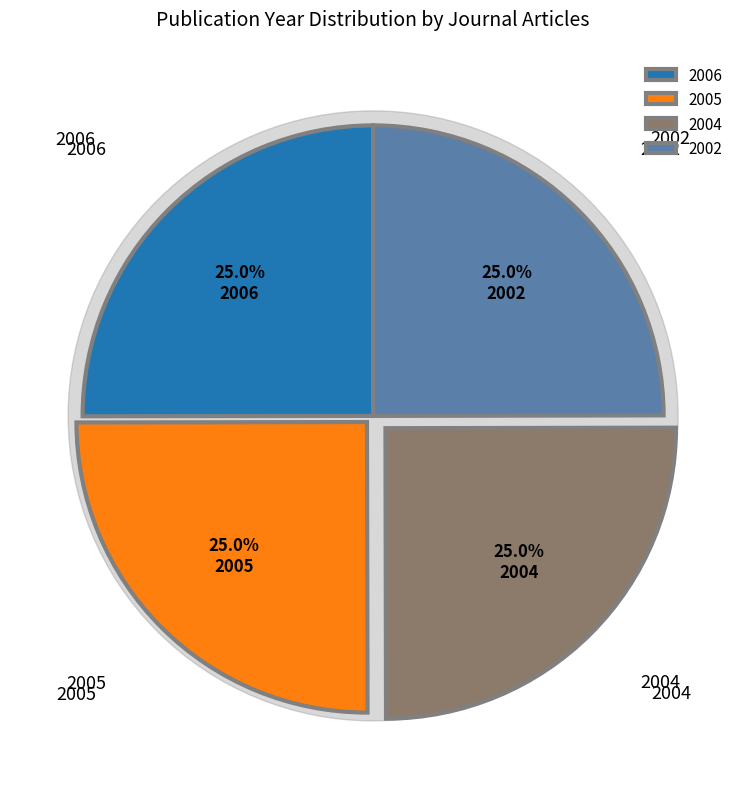

Which slice is the largest?

2006